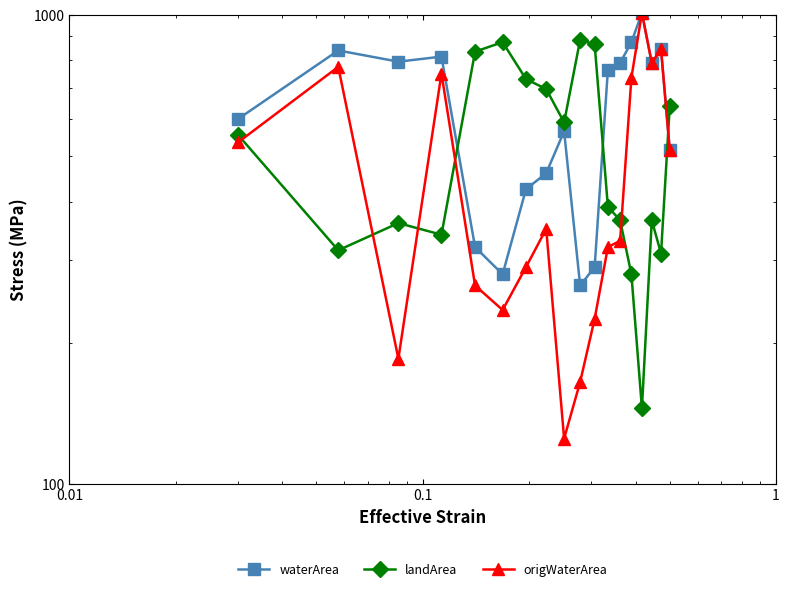

How many values in the waterArea series exceed 765?

8